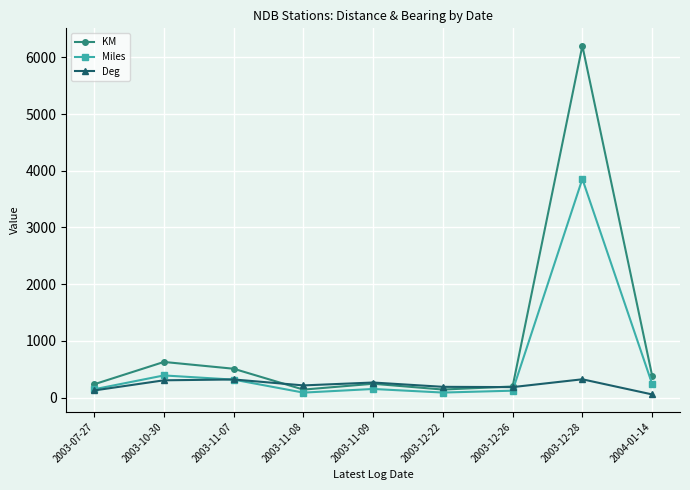

What is the difference between the Deg values at 2003-11-09 and 2004-01-14?

210